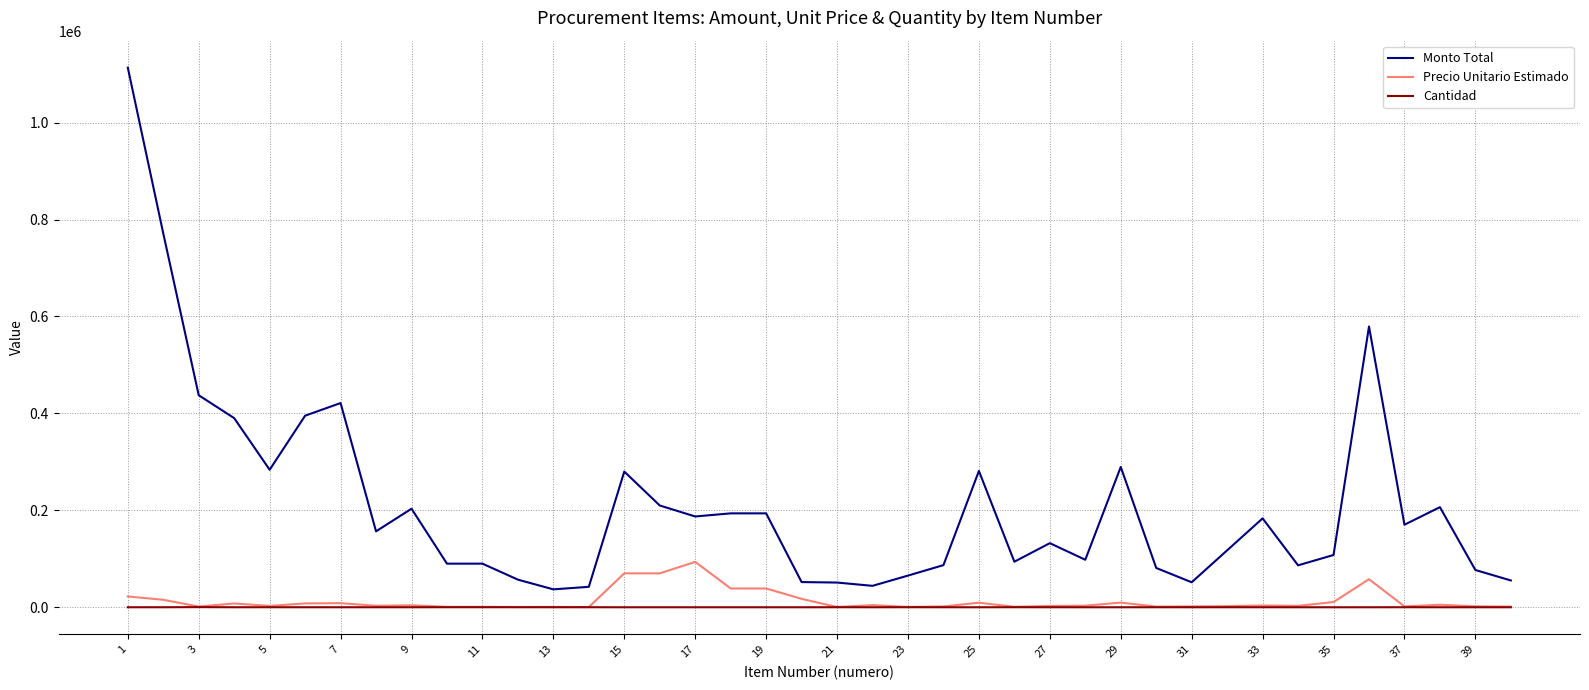

Which series has the largest total across all categories?

Monto Total